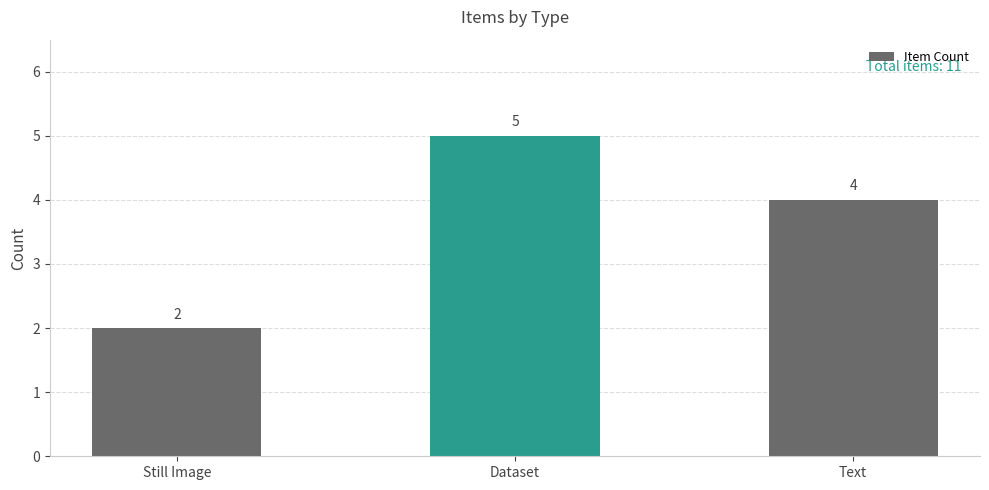

How many data points are less than 4?

1